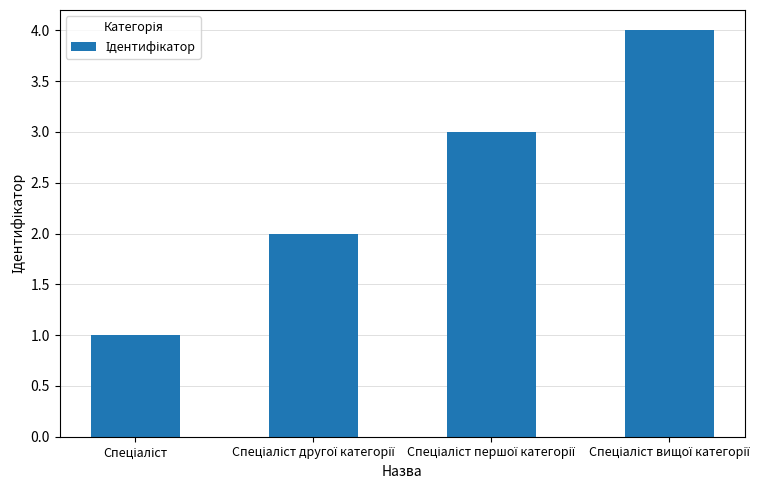

What is the sum of all values?

10